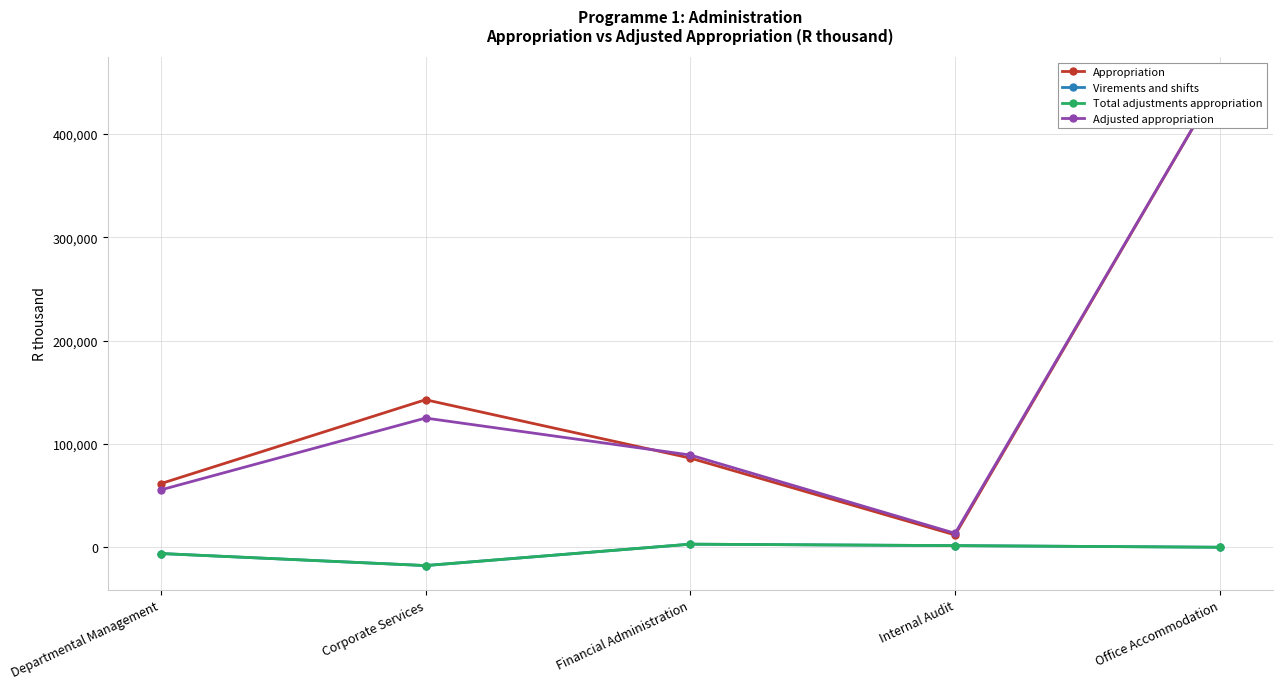

What is the sum of all Appropriation values?

752978